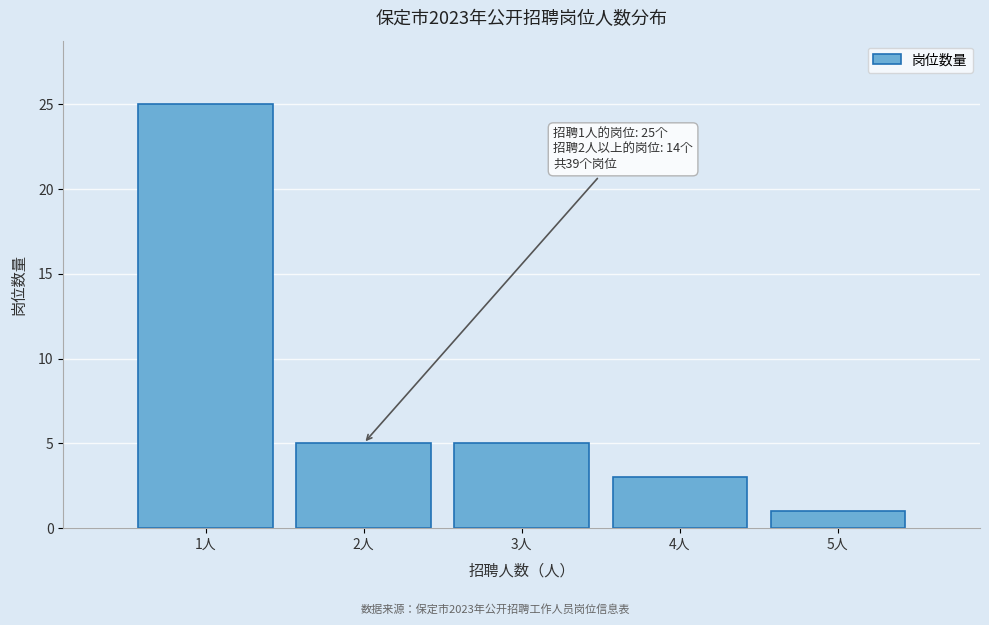

Reading right to left, extract all data points from this chart.

5人=1	4人=3	3人=5	2人=5	1人=25